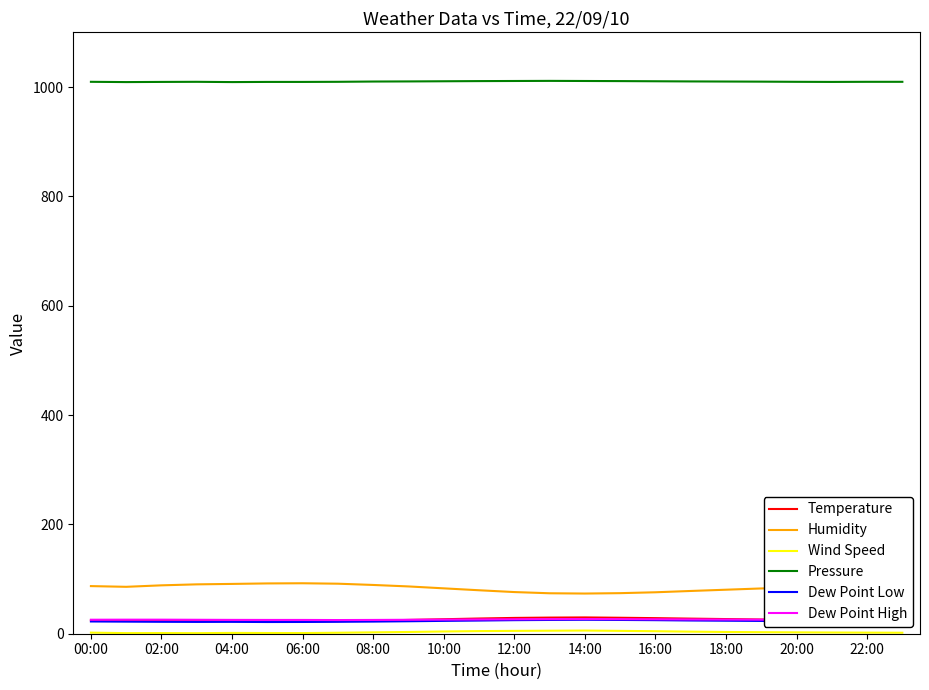

True or false: Temperature and Pressure intersect in this chart.

False